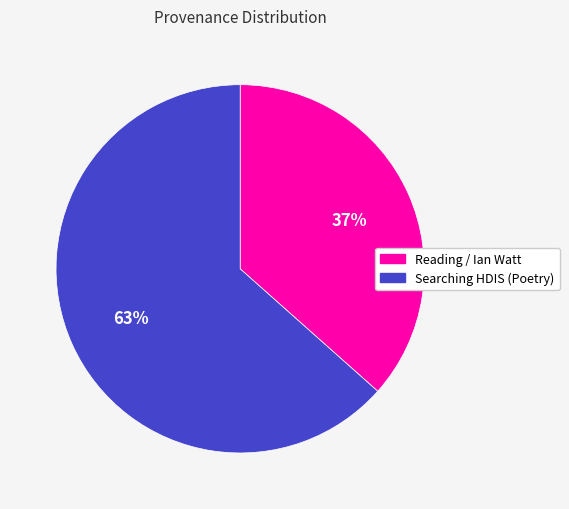

Is there any slice that represents more than half of the pie?

Yes